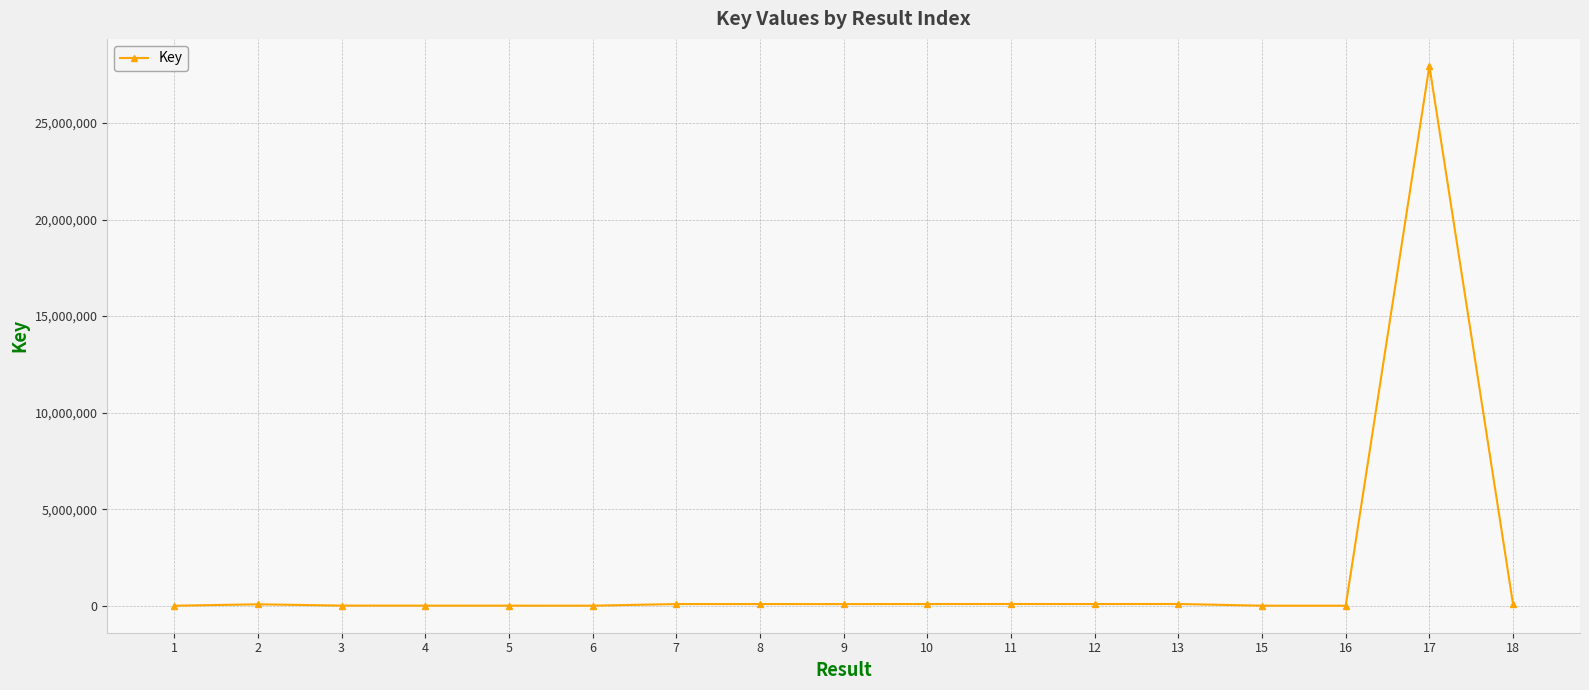

What is the greatest value displayed?

27954771